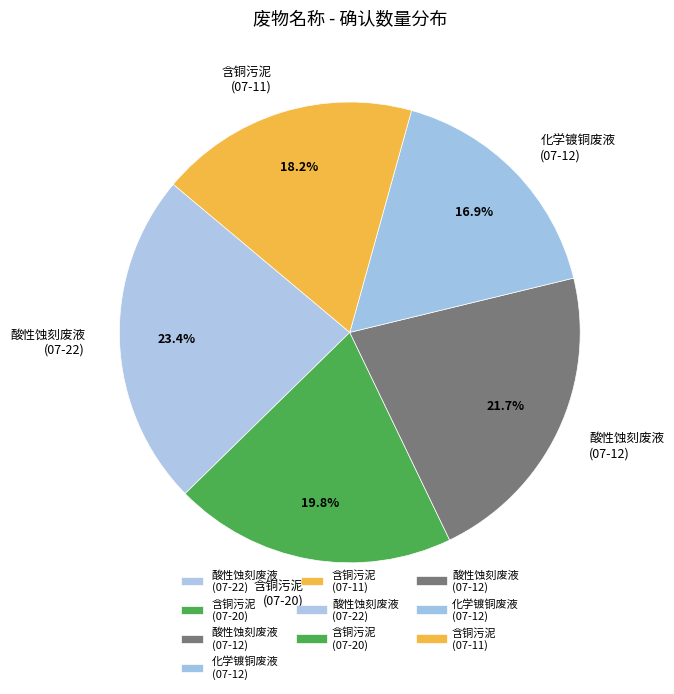

Which has a higher value, 酸性蚀刻废液 (07-12) or 酸性蚀刻废液 (07-22)?

酸性蚀刻废液 (07-22)